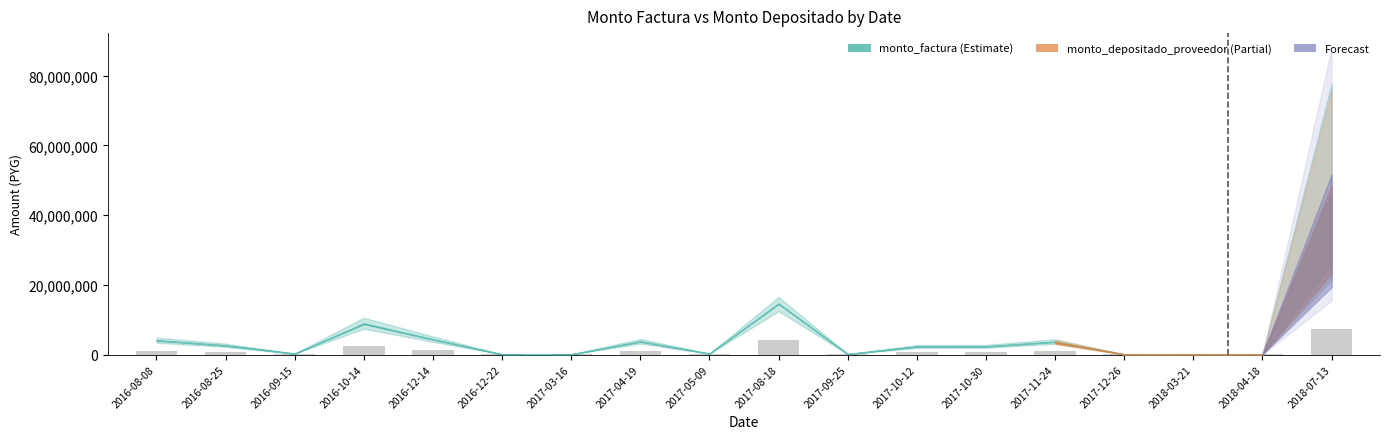

Which label corresponds to the largest value in the chart?

2018-07-13